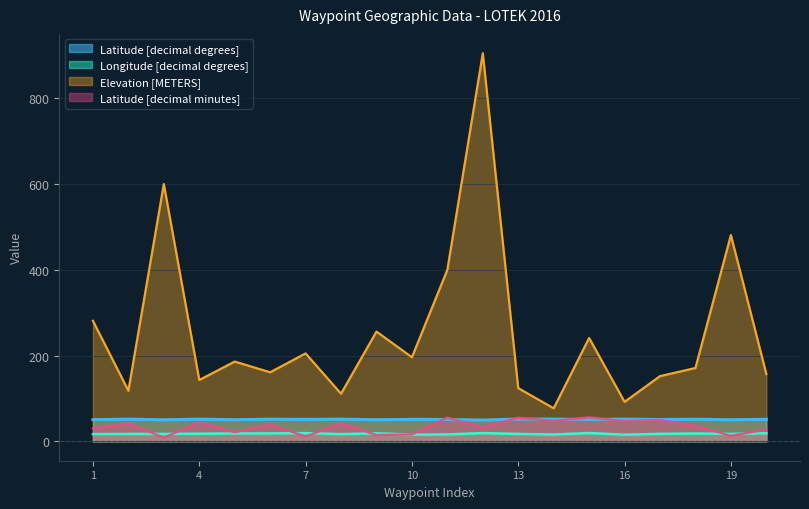

What is the average value of the Latitude [decimal degrees] series?

51.1